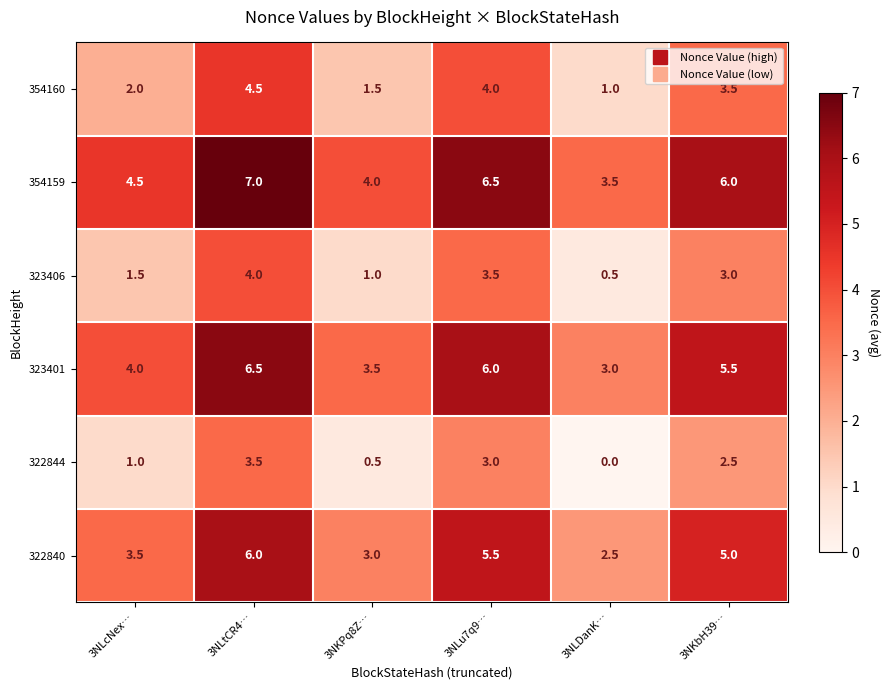

What is the difference between the maximum and second lowest values in the 323401 series?

3.0